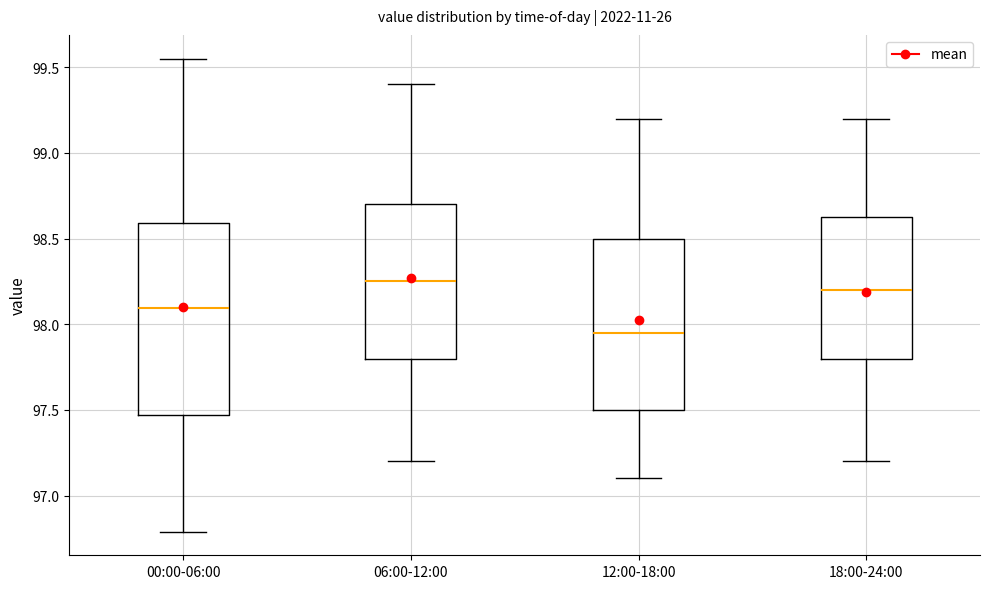

Reading left to right, read every box against the y-axis: the position of its median line, the range the box covers, and the ends of its whiskers. The values are not printed on the chart, so give them approximately, as read against the axis.

00:00-06:00: median 98.10, box 97.45 to 98.60, whiskers 96.80 to 99.55
06:00-12:00: median 98.25, box 97.80 to 98.70, whiskers 97.20 to 99.40
12:00-18:00: median 97.95, box 97.50 to 98.50, whiskers 97.10 to 99.20
18:00-24:00: median 98.20, box 97.80 to 98.65, whiskers 97.20 to 99.20